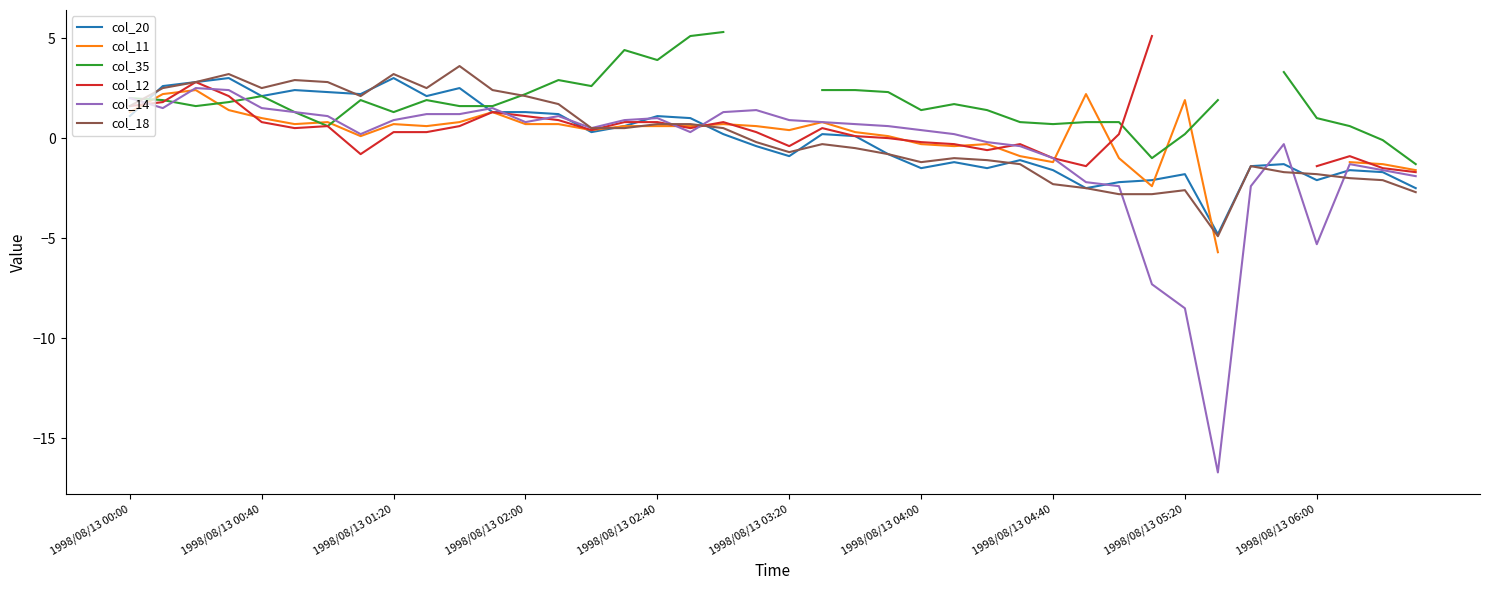

The col_20 series shows 0.4 at 13. True or false?

False